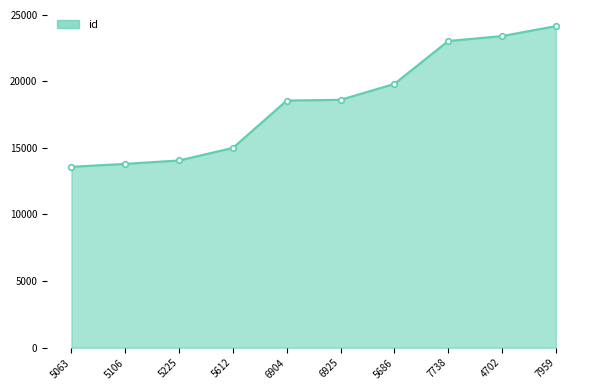

What is the greatest value displayed?

24140